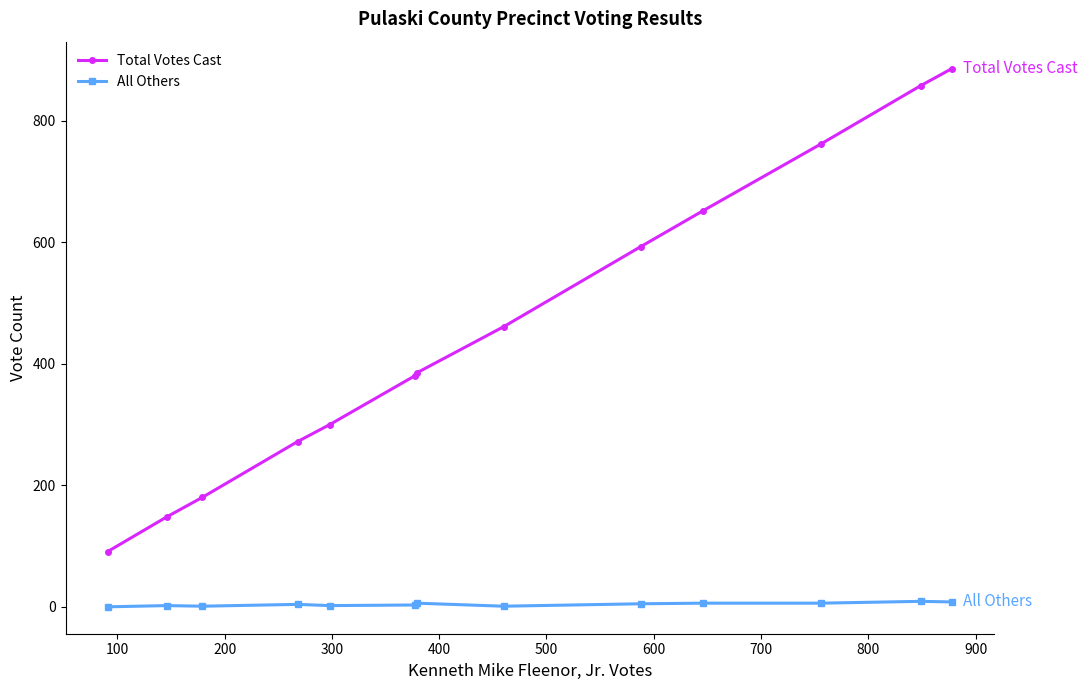

Count the number of categories in the chart.

13